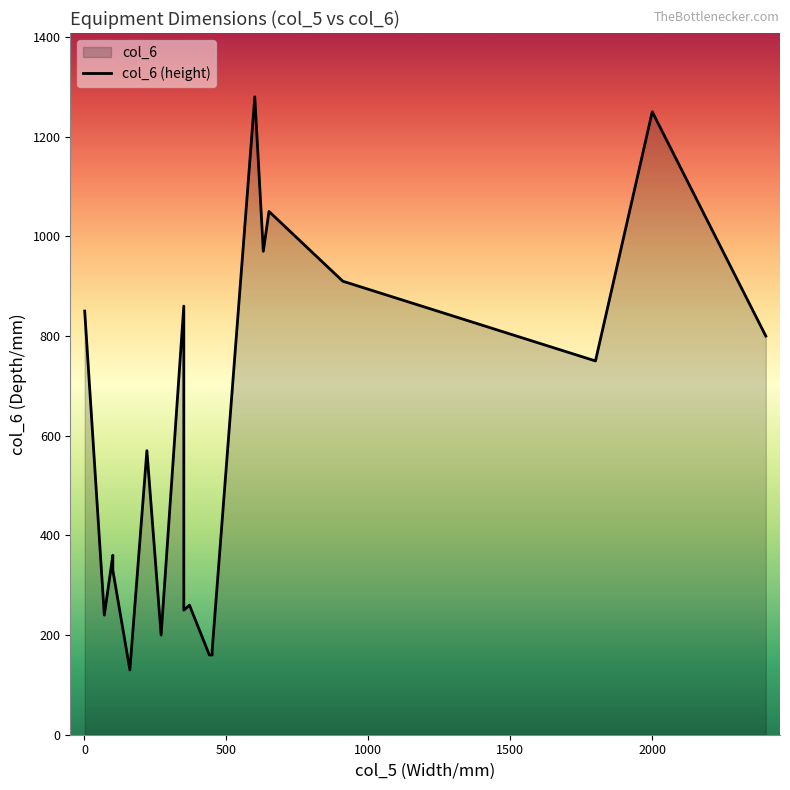

What is the sum of the values at 350 and 270?

450